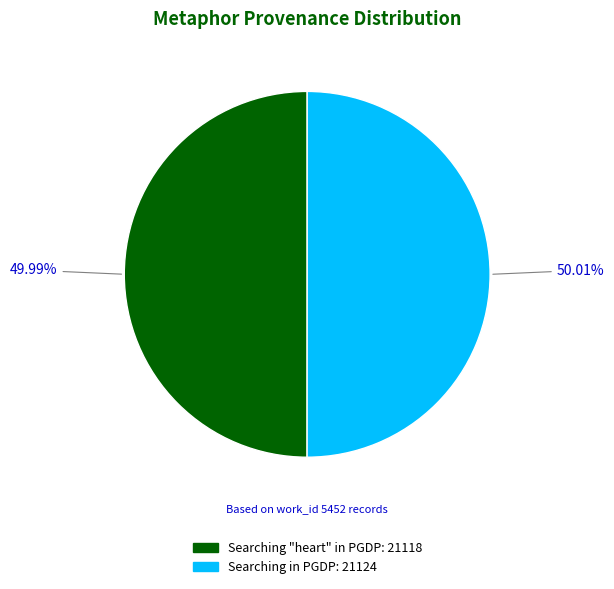

Combined, do Searching "heart" in PGDP and Searching in PGDP account for over 50%?

Yes